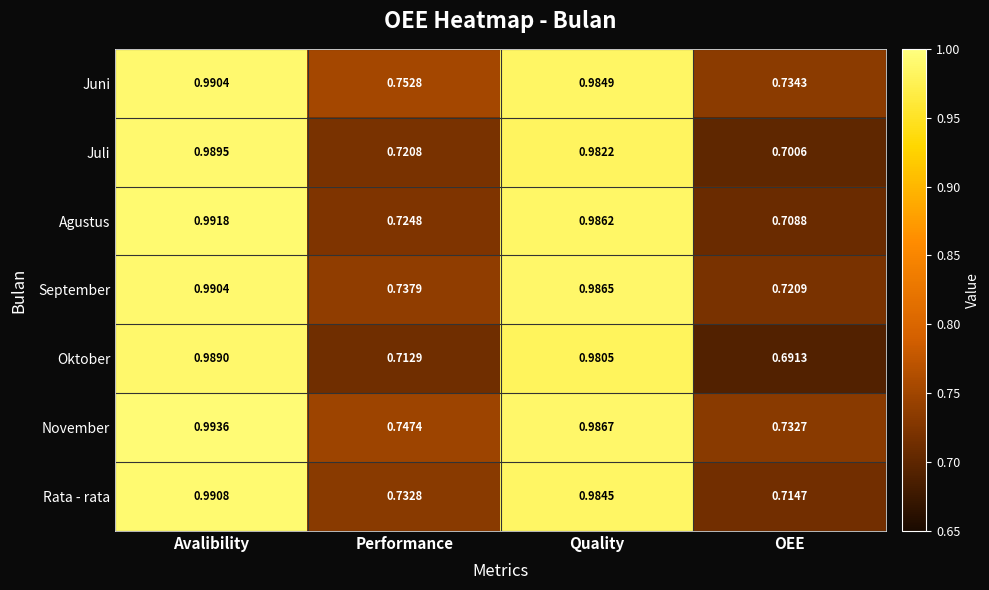

Which series has the largest range (max minus min)?

Oktober